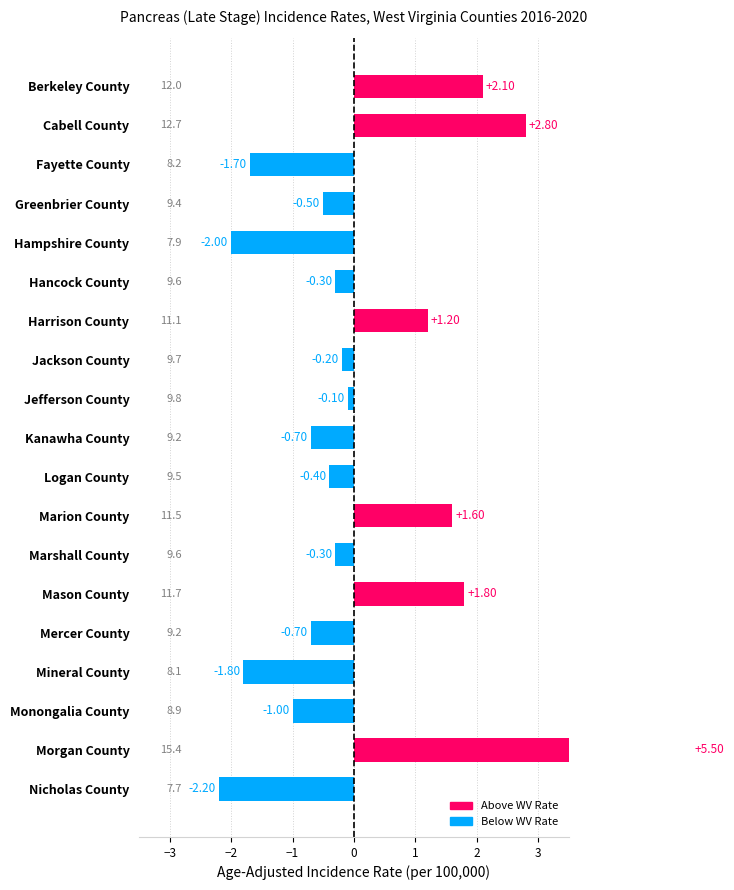

Reading right to left, list all the values displayed in this chart.

Nicholas County=7.7	Morgan County=15.4	Monongalia County=8.9	Mineral County=8.1	Mercer County=9.2	Mason County=11.7	Marshall County=9.6	Marion County=11.5	Logan County=9.5	Kanawha County=9.2	Jefferson County=9.8	Jackson County=9.7	Harrison County=11.1	Hancock County=9.6	Hampshire County=7.9	Greenbrier County=9.4	Fayette County=8.2	Cabell County=12.7	Berkeley County=12.0	West Virginia=9.9